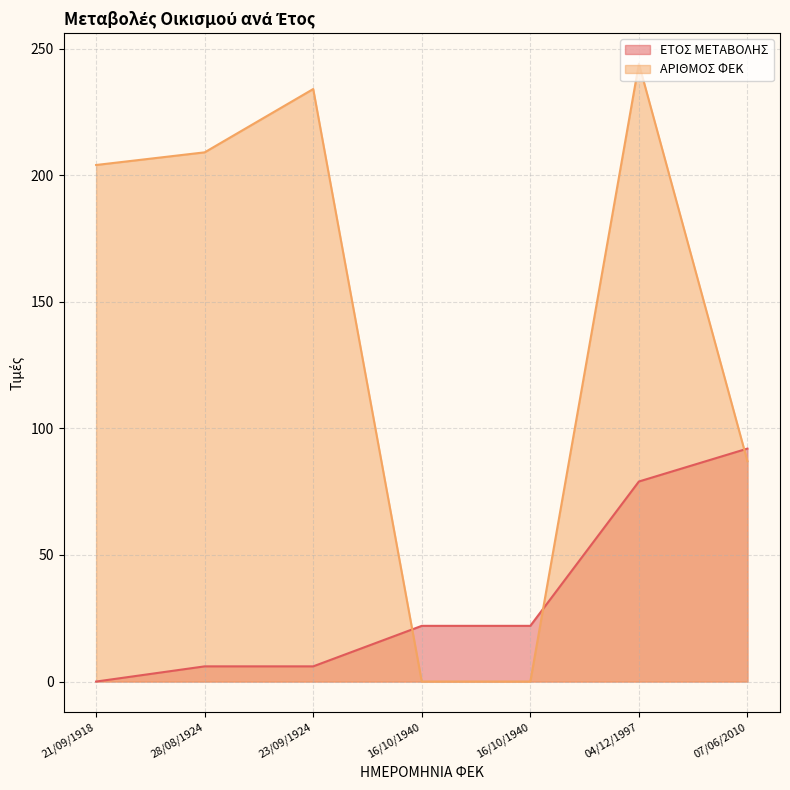

Reading left to right, what are all the values shown in this chart?

ΕΤΟΣ ΜΕΤΑΒΟΛΗΣ: 21/09/1918=0	28/08/1924=6	23/09/1924=6	16/10/1940=22	16/10/1940=22	04/12/1997=79	07/06/2010=92
ΑΡΙΘΜΟΣ ΦΕΚ: 21/09/1918=204	28/08/1924=209	23/09/1924=234	16/10/1940=0	16/10/1940=0	04/12/1997=244	07/06/2010=87